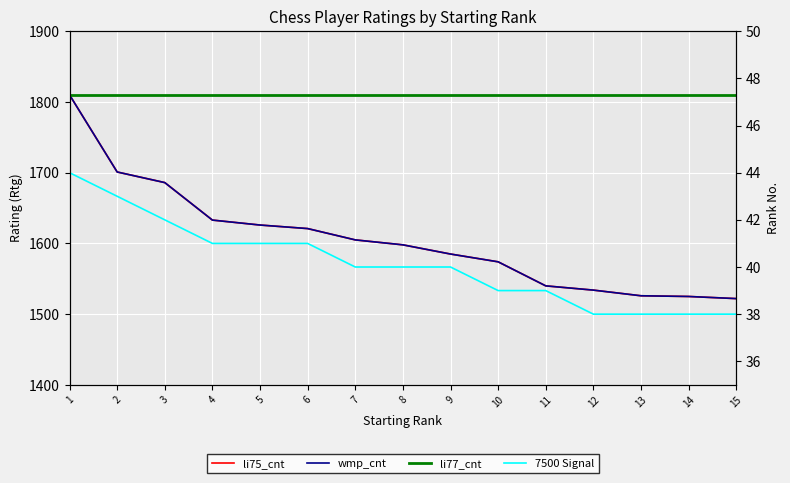

What is the value of the li75_cnt point at the 10th from the left?

1574